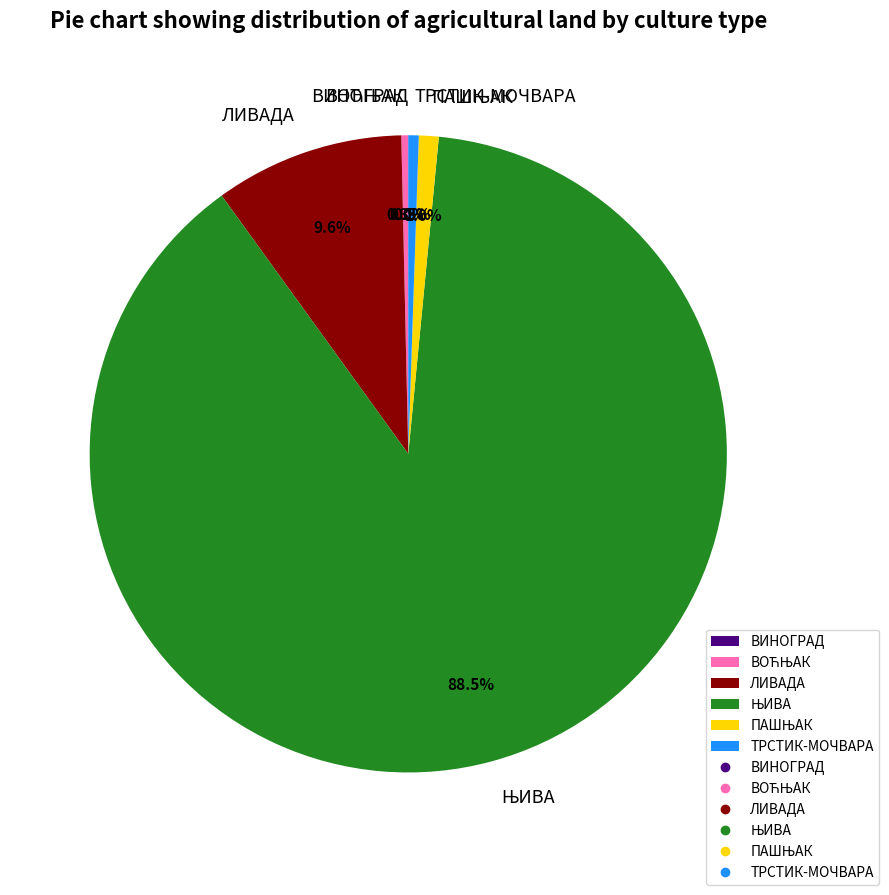

Is there a majority slice in this chart?

Yes